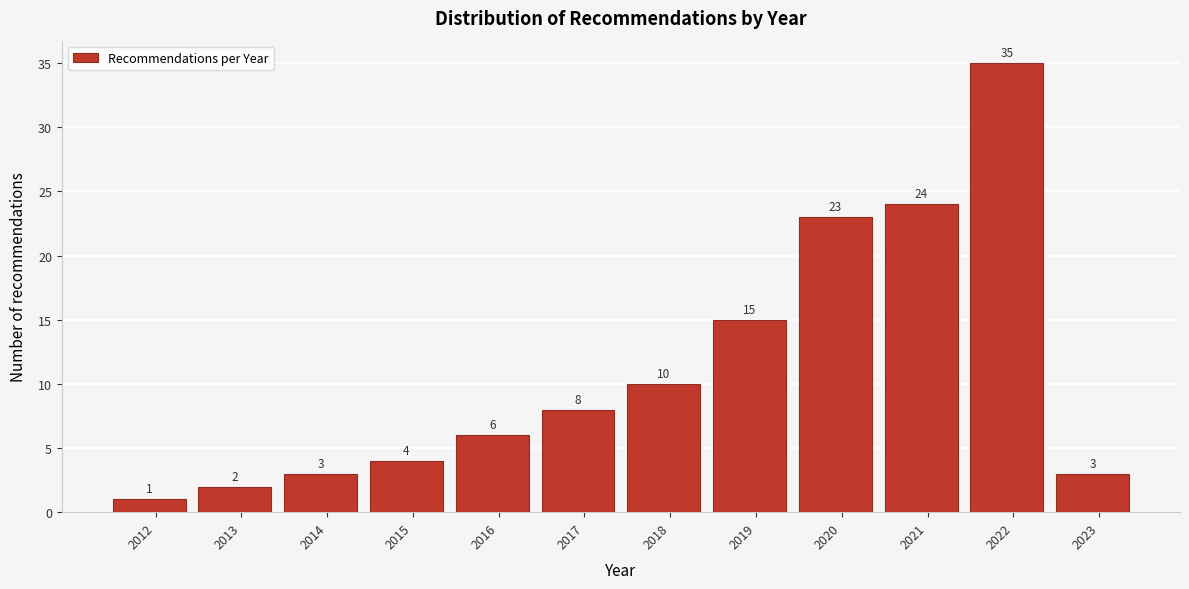

Reading left to right, what are all the values shown in this chart?

1	2	3	4	6	8	10	15	23	24	35	3